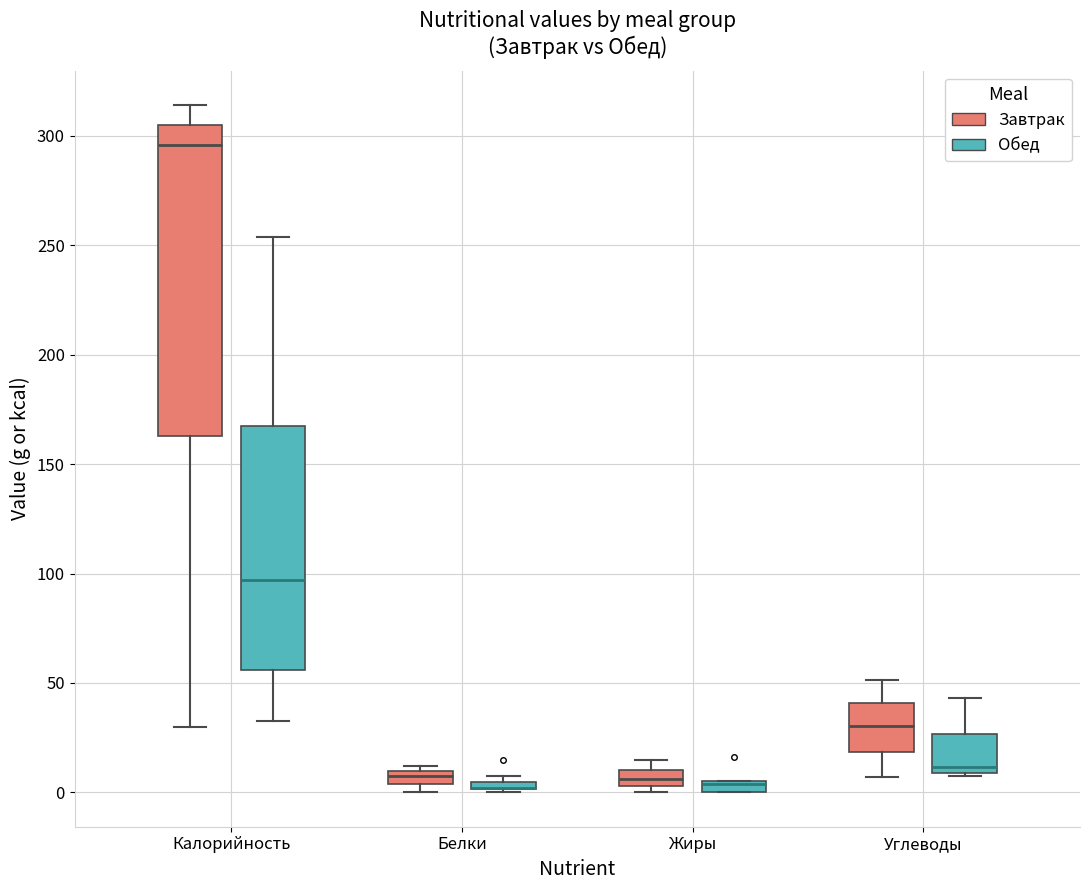

Where is the upper edge of the box for Белки (Обед) on the y-axis? The values are not printed on the chart, so give them approximately, as read against the axis.

5